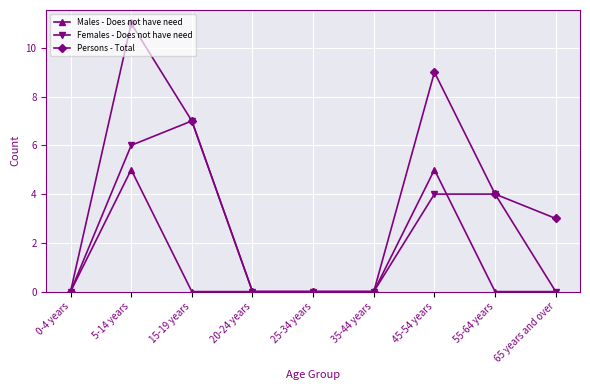

Reading left to right, transcribe all the data shown in this chart.

Males - Does not have need: 0-4 years=0	5-14 years=5	15-19 years=0	20-24 years=0	25-34 years=0	35-44 years=0	45-54 years=5	55-64 years=0	65 years and over=0
Females - Does not have need: 0-4 years=0	5-14 years=6	15-19 years=7	20-24 years=0	25-34 years=0	35-44 years=0	45-54 years=4	55-64 years=4	65 years and over=0
Persons - Total: 0-4 years=0	5-14 years=11	15-19 years=7	20-24 years=0	25-34 years=0	35-44 years=0	45-54 years=9	55-64 years=4	65 years and over=3